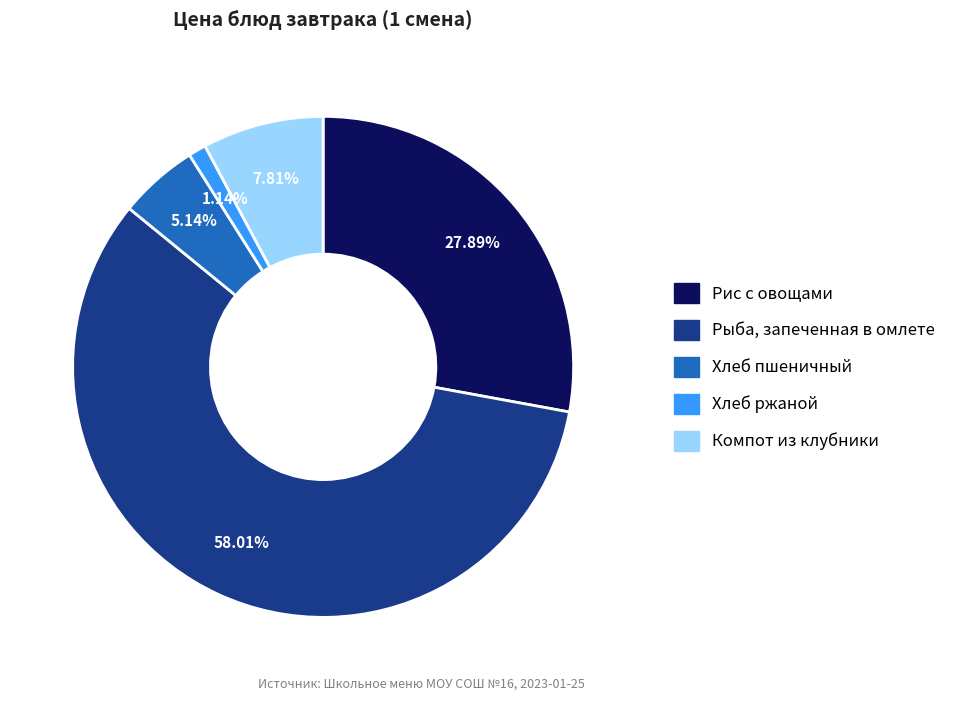

To the nearest percent, what is the difference between the largest and smallest slice percentages?

57%